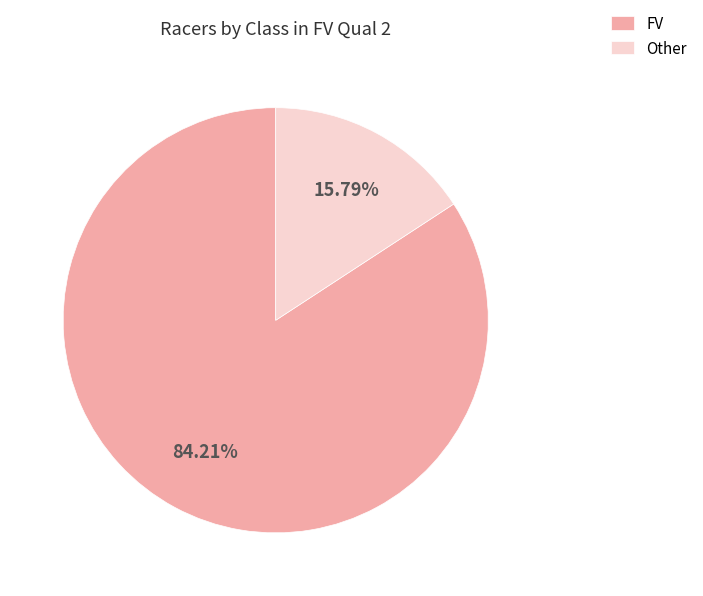

Which category has the smallest portion of the pie?

Other